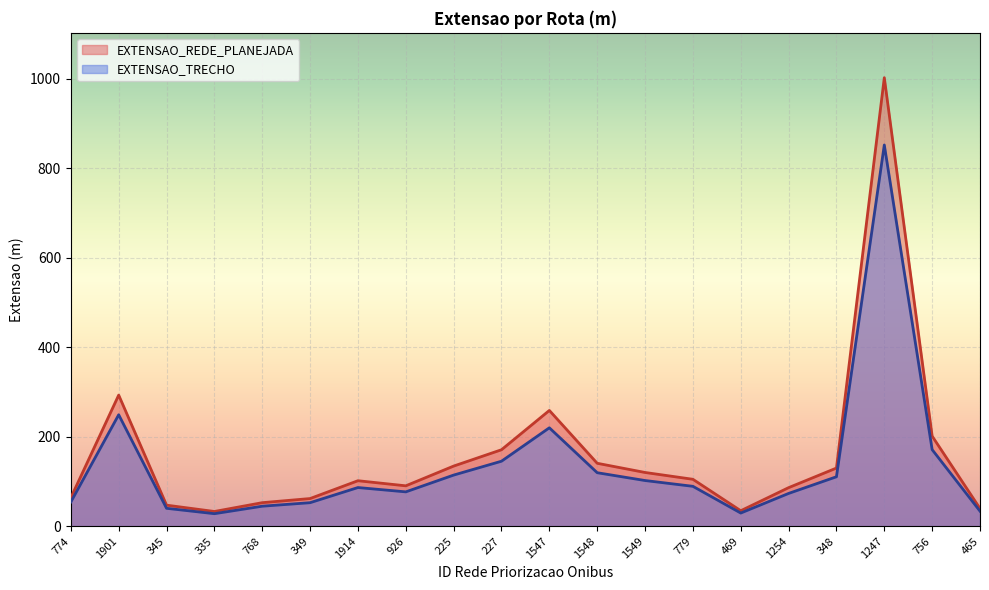

At which category is the sum across all series the highest?

1247